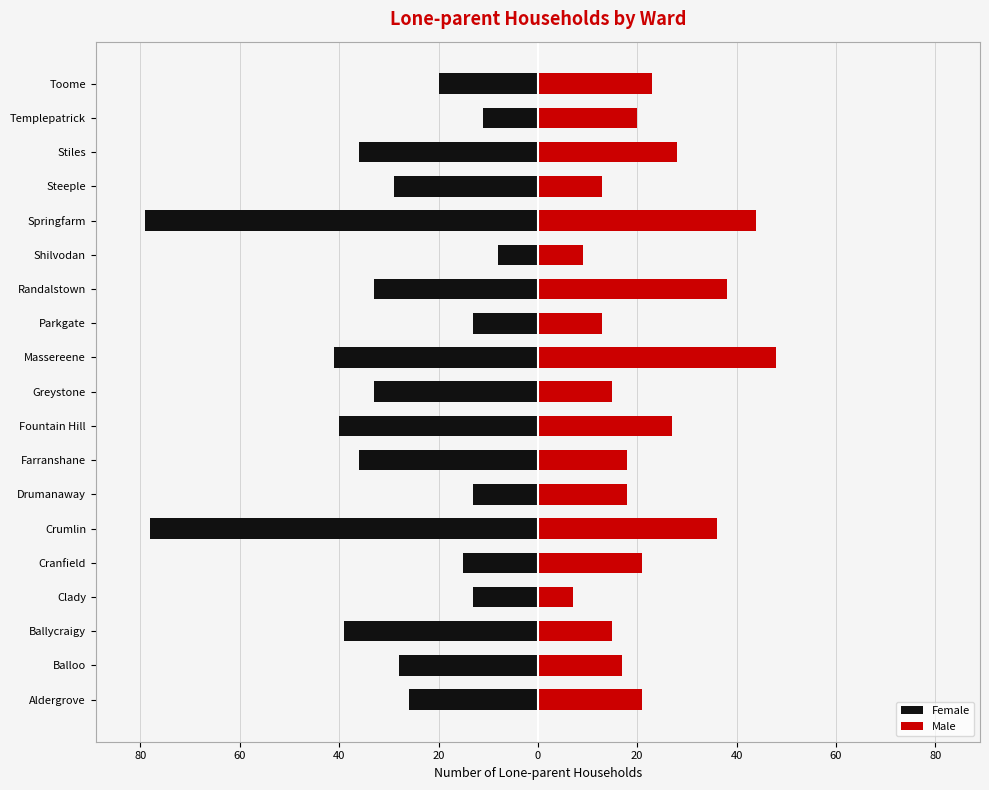

What is the lowest value of the Female series?

-79